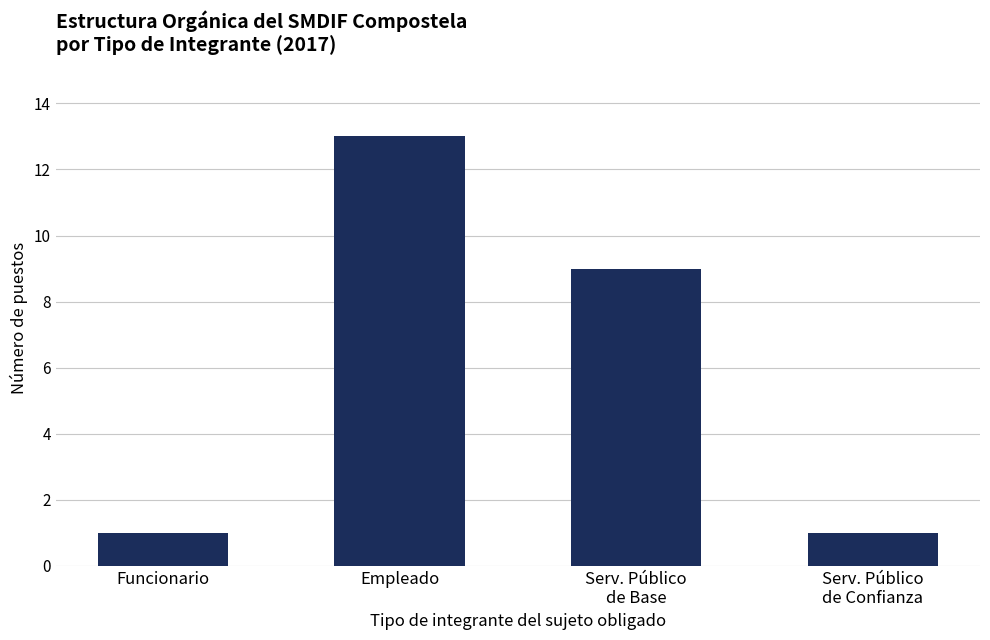

What is the smallest value displayed?

1